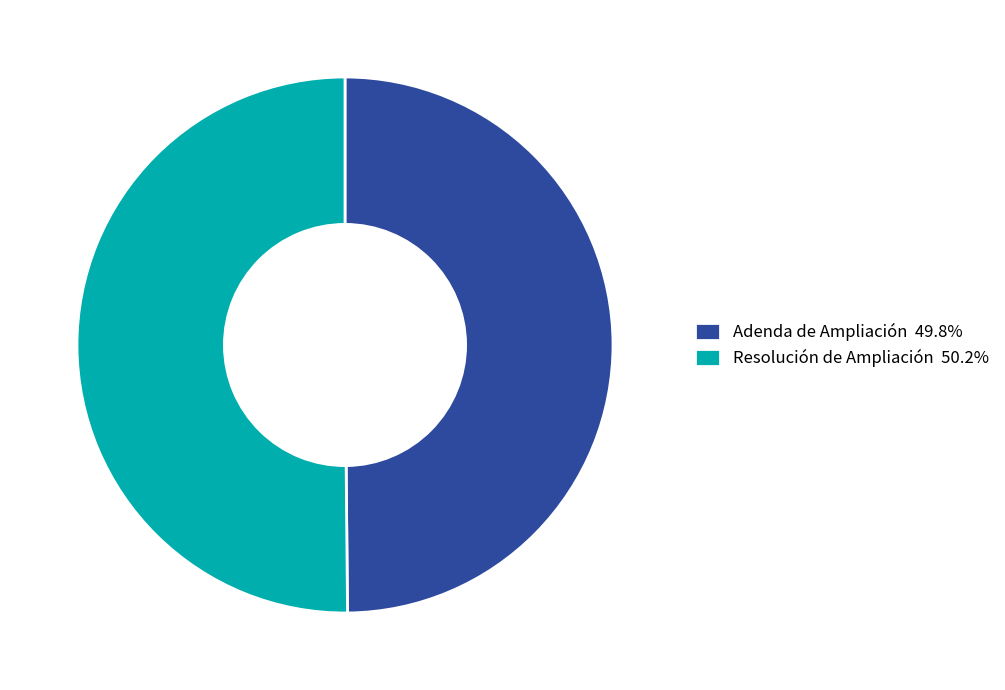

Combined, do Adenda de Ampliación 49.8% and Resolución de Ampliación 50.2% account for over 50%?

Yes